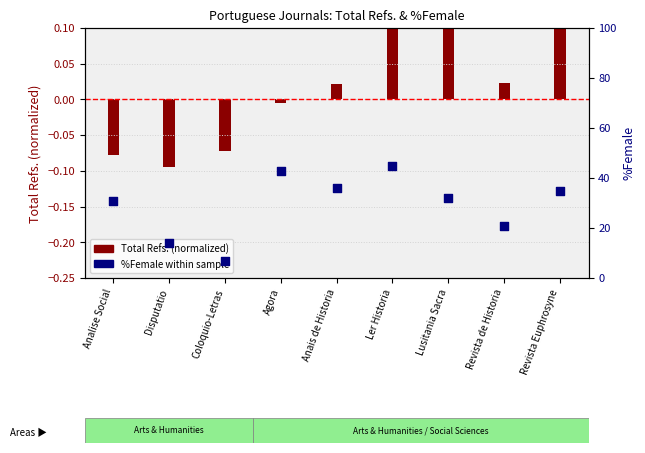

What is the change in value from Disputatio to Anais de Historia?

+22